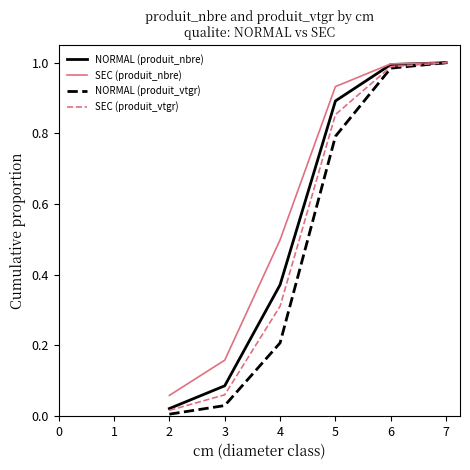

True or false: NORMAL (produit_vtgr) has a value of 0.5 at 5.

False